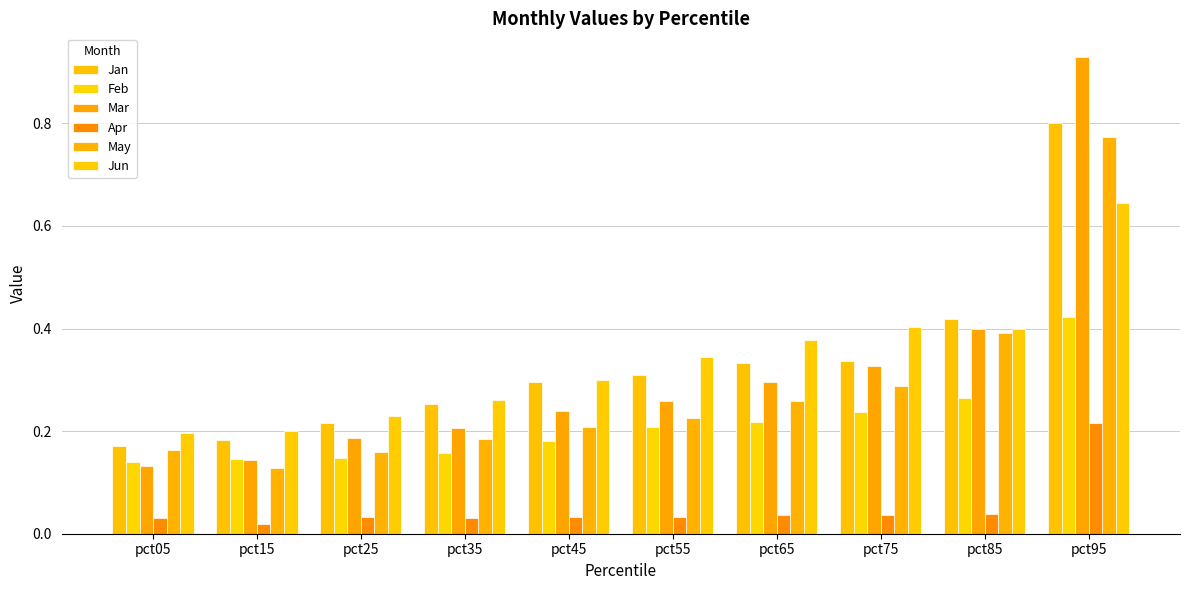

What are all the series names shown in the legend?

Jan, Feb, Mar, Apr, May, Jun